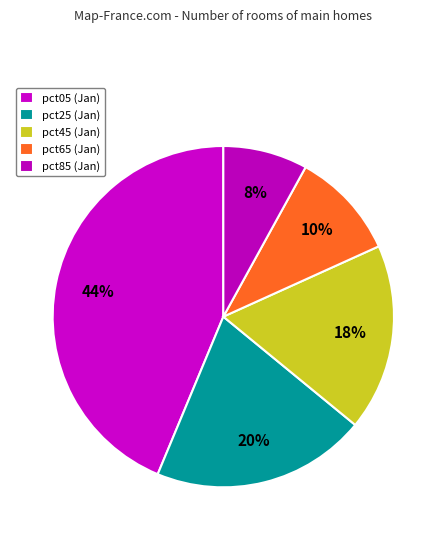

How many slices are in this pie chart?

5